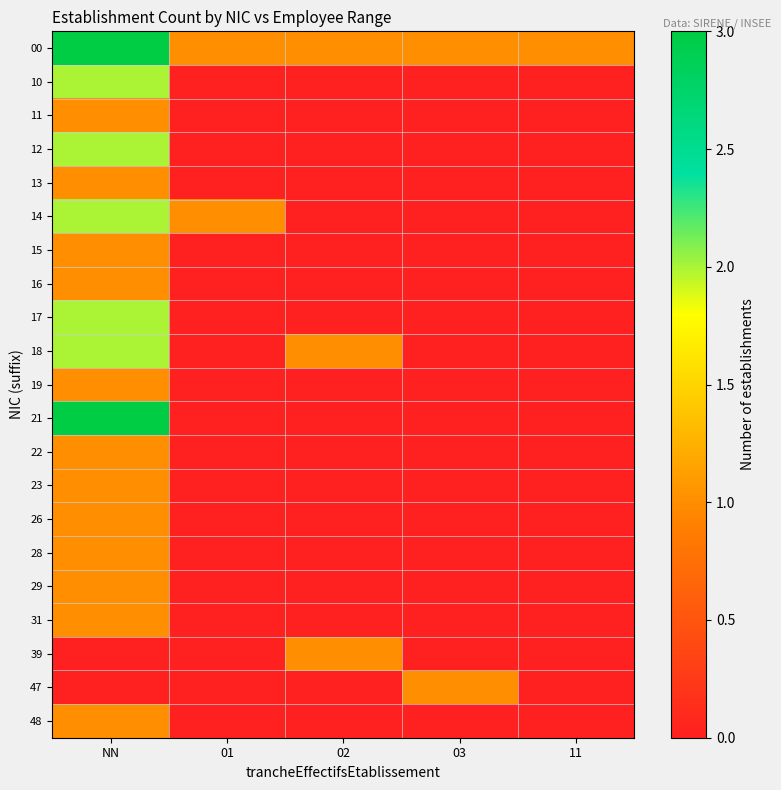

Reading left to right, extract all data points from this chart.

00: NN=3	01=1	02=1	03=1	11=1
10: NN=2	01=0	02=0	03=0	11=0
11: NN=1	01=0	02=0	03=0	11=0
12: NN=2	01=0	02=0	03=0	11=0
13: NN=1	01=0	02=0	03=0	11=0
14: NN=2	01=1	02=0	03=0	11=0
15: NN=1	01=0	02=0	03=0	11=0
16: NN=1	01=0	02=0	03=0	11=0
17: NN=2	01=0	02=0	03=0	11=0
18: NN=2	01=0	02=1	03=0	11=0
19: NN=1	01=0	02=0	03=0	11=0
21: NN=3	01=0	02=0	03=0	11=0
22: NN=1	01=0	02=0	03=0	11=0
23: NN=1	01=0	02=0	03=0	11=0
26: NN=1	01=0	02=0	03=0	11=0
28: NN=1	01=0	02=0	03=0	11=0
29: NN=1	01=0	02=0	03=0	11=0
31: NN=1	01=0	02=0	03=0	11=0
39: NN=0	01=0	02=1	03=0	11=0
47: NN=0	01=0	02=0	03=1	11=0
48: NN=1	01=0	02=0	03=0	11=0